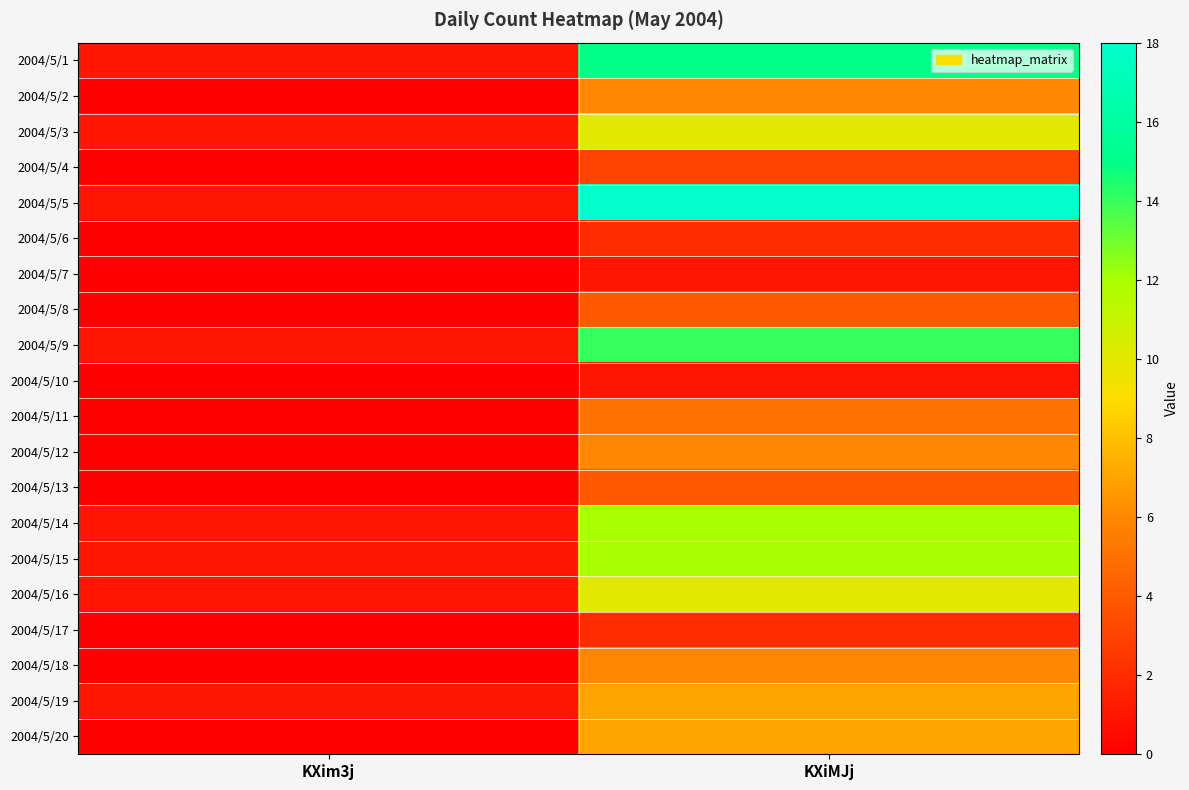

Reading right to left, extract all data points from this chart.

2004/5/1: KXiMJj=15	KXim3j=1
2004/5/2: KXiMJj=6	KXim3j=0
2004/5/3: KXiMJj=10	KXim3j=1
2004/5/4: KXiMJj=3	KXim3j=0
2004/5/5: KXiMJj=18	KXim3j=1
2004/5/6: KXiMJj=2	KXim3j=0
2004/5/7: KXiMJj=1	KXim3j=0
2004/5/8: KXiMJj=4	KXim3j=0
2004/5/9: KXiMJj=14	KXim3j=1
2004/5/10: KXiMJj=1	KXim3j=0
2004/5/11: KXiMJj=5	KXim3j=0
2004/5/12: KXiMJj=6	KXim3j=0
2004/5/13: KXiMJj=4	KXim3j=0
2004/5/14: KXiMJj=12	KXim3j=1
2004/5/15: KXiMJj=12	KXim3j=1
2004/5/16: KXiMJj=10	KXim3j=1
2004/5/17: KXiMJj=2	KXim3j=0
2004/5/18: KXiMJj=6	KXim3j=0
2004/5/19: KXiMJj=7	KXim3j=1
2004/5/20: KXiMJj=7	KXim3j=0